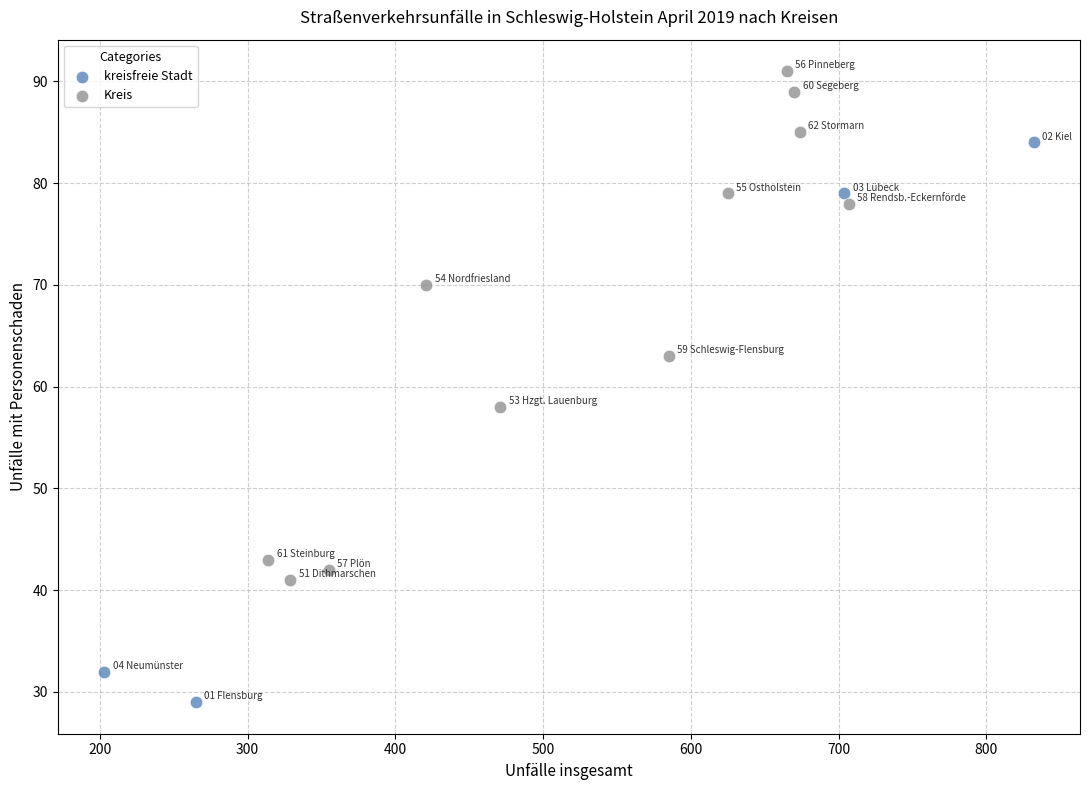

Which series has the largest Y range (max minus min)?

kreisfreie Stadt